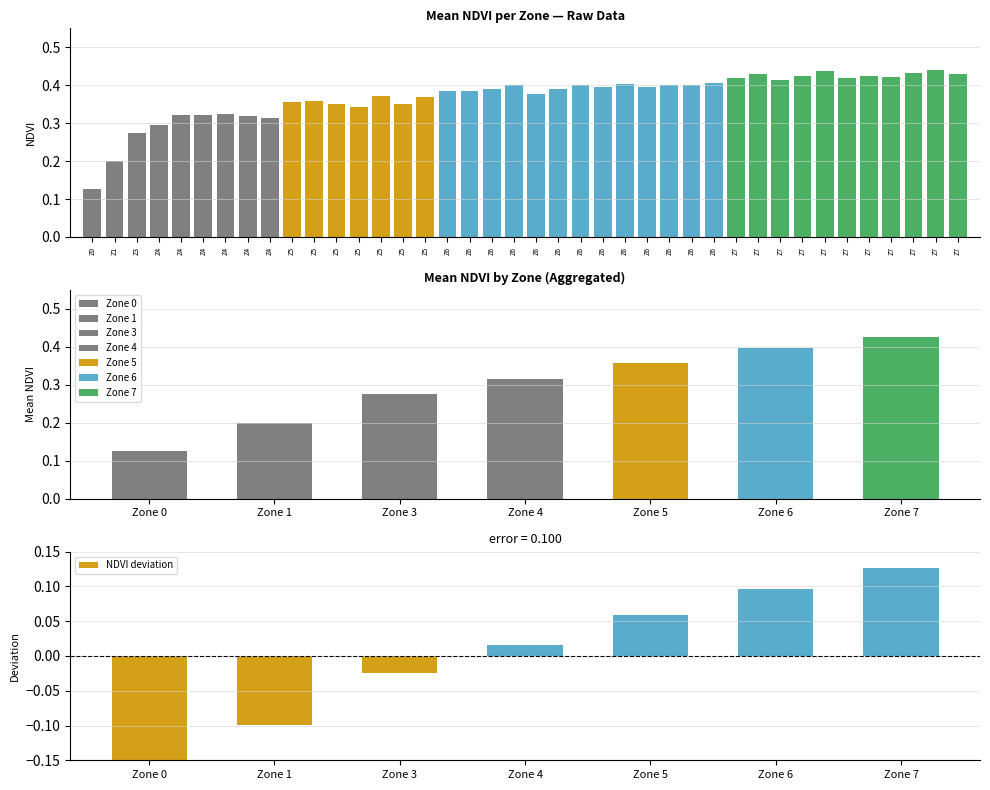

Reading left to right, what are all the values shown in this chart?

-0.2	-0.1	-0.0	0.0	0.1	0.1	0.1